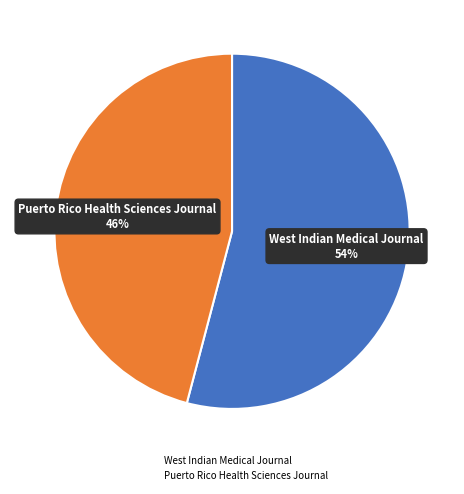

To the nearest percent, what is the combined percentage of Puerto Rico Health Sciences Journal and West Indian Medical Journal?

100%